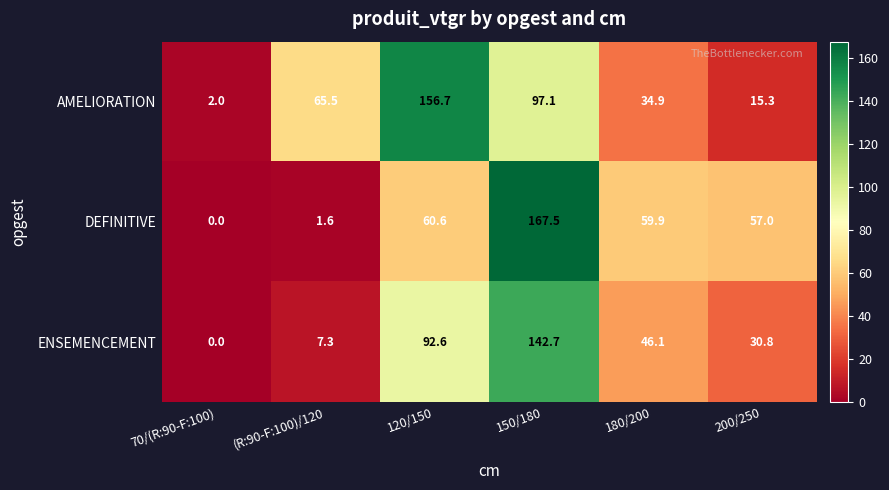

Is it true that AMELIORATION equals 156.7 at 120/150?

True